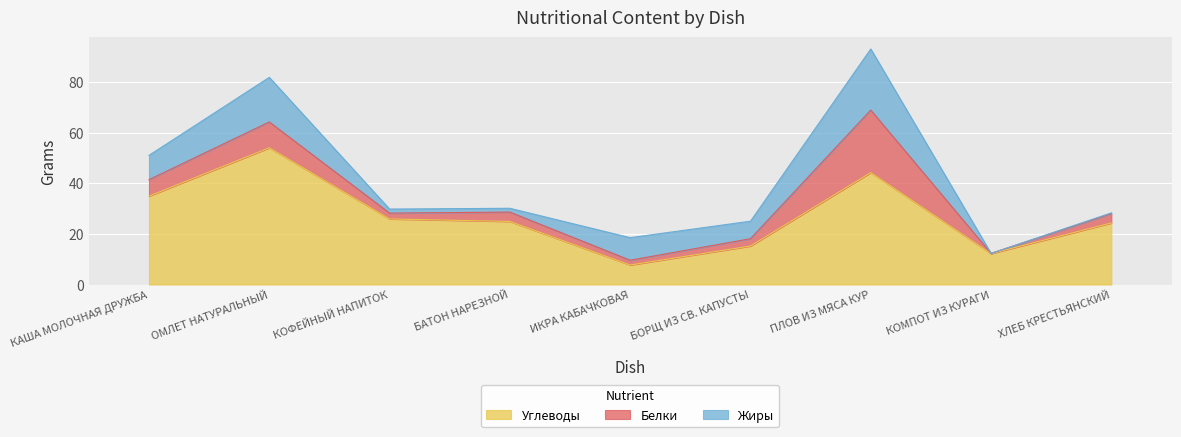

What position from the right is КОФЕЙНЫЙ НАПИТОК?

7